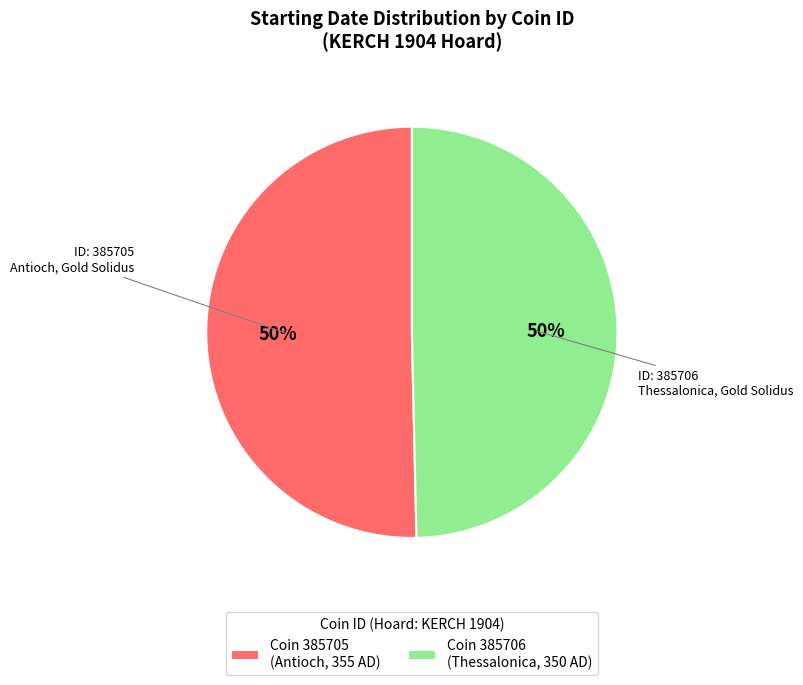

Is it true that Coin 385706 (Thessalonica, 350 AD) is 58% of the pie?

False